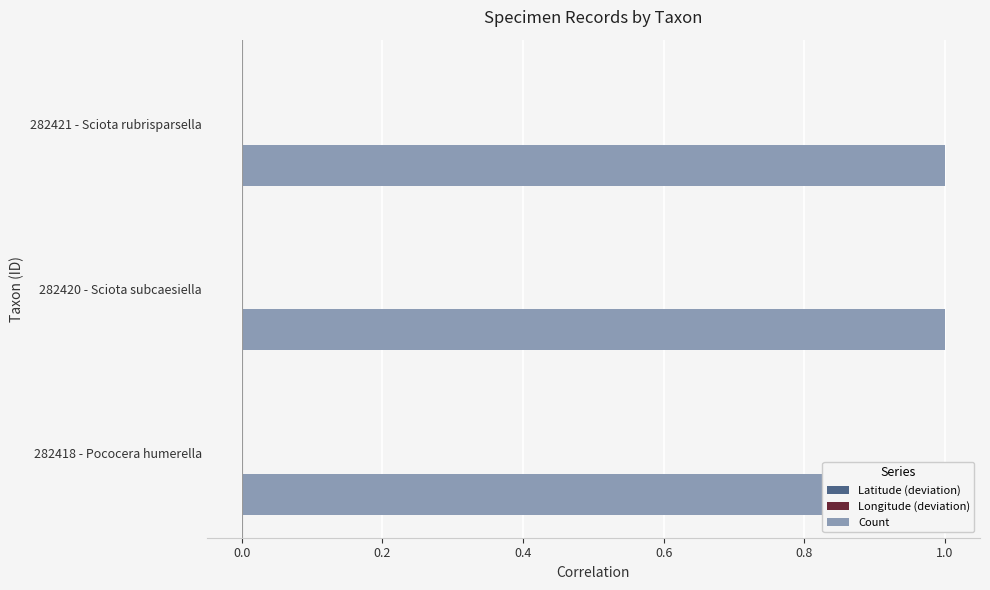

Rank the series by their maximum value, from highest to lowest.

Count, Latitude (deviation), Longitude (deviation)